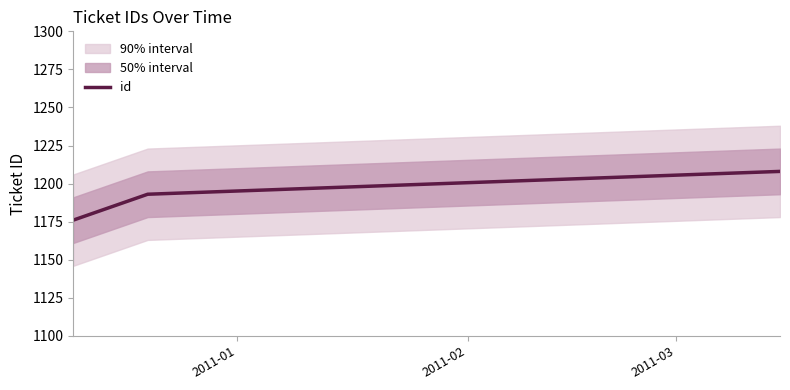

What is the value of the 1st point from the left?

1176